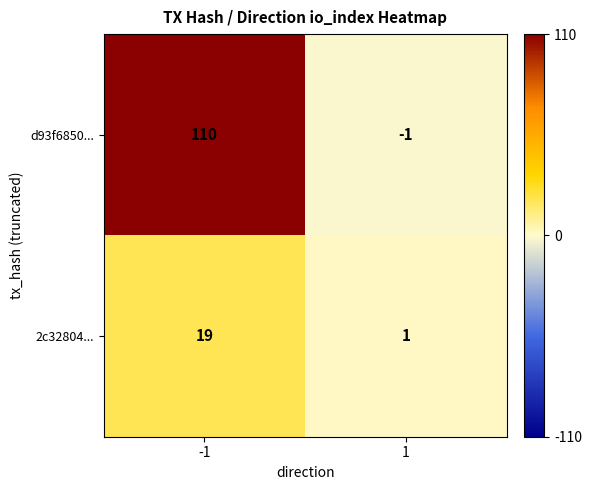

Rank the series at 1 from highest to lowest value.

2c32804..., d93f6850...